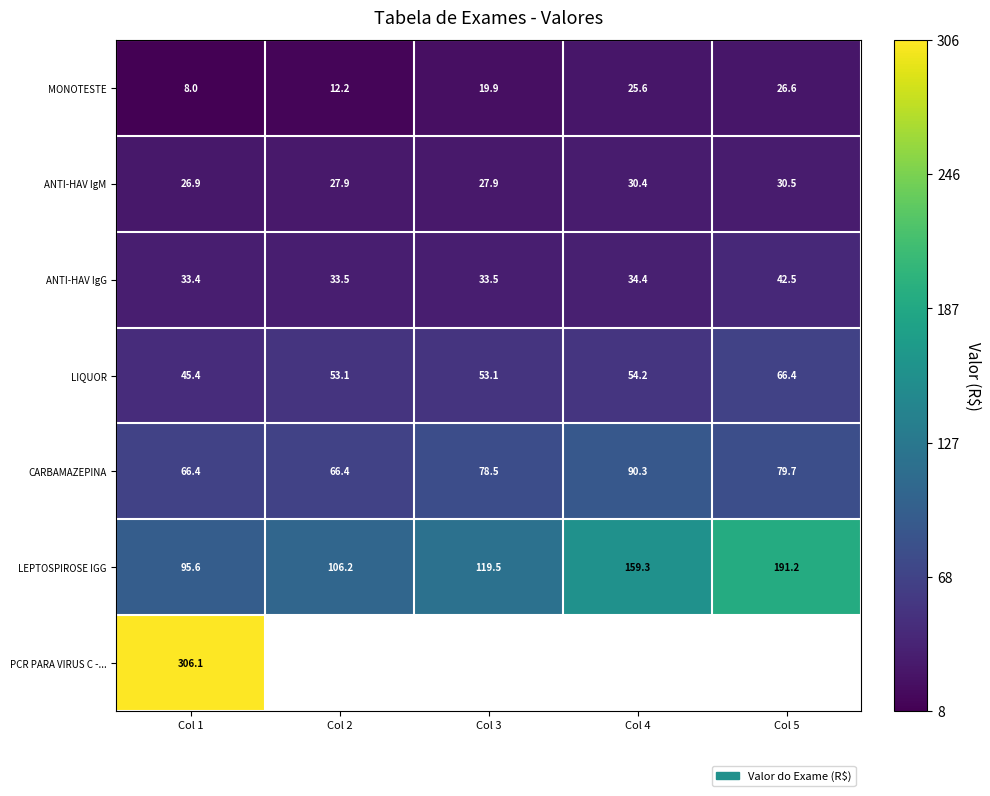

At how many categories does at least one series exceed 63?

5